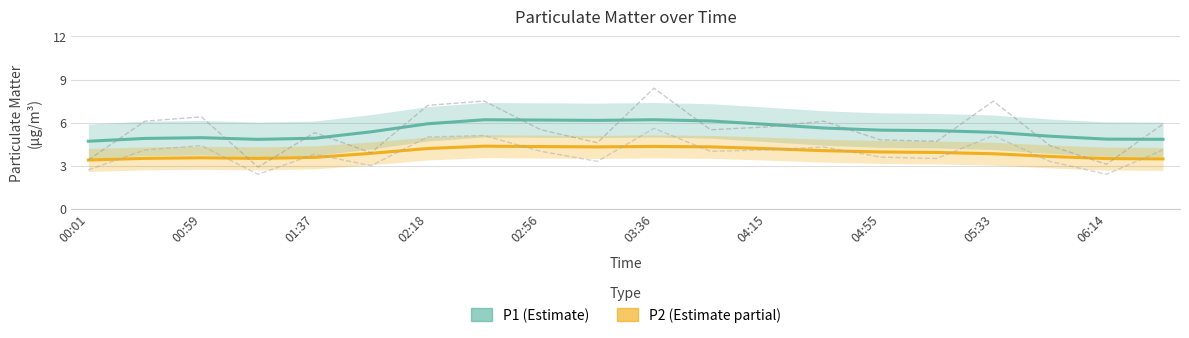

Which series changed the most between 03:36 and 05:33?

P1